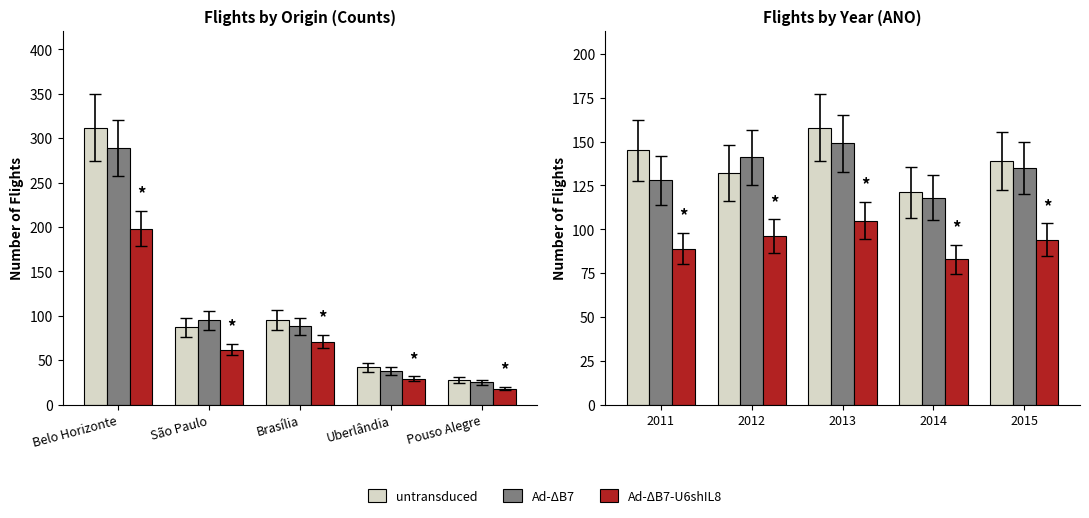

Where does the untransduced series first go above 139?

2011